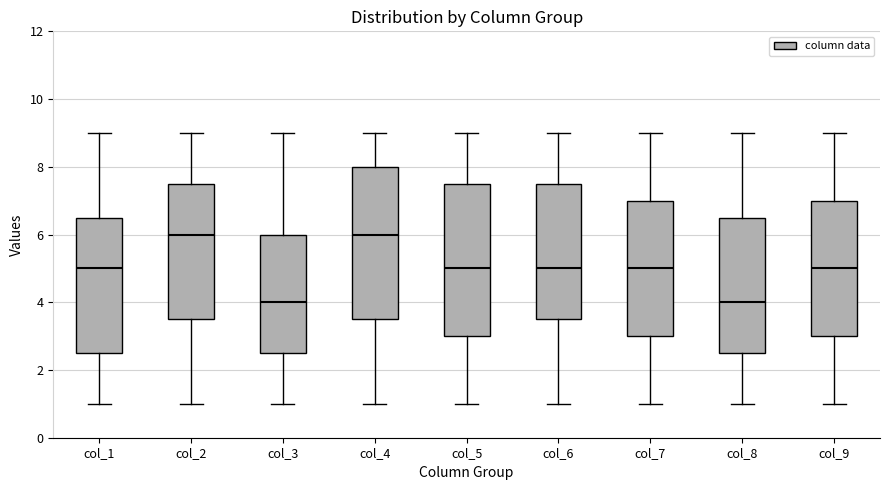

Where does the median line of the box for col_4 sit on the y-axis? The values are not printed on the chart, so give them approximately, as read against the axis.

6.0